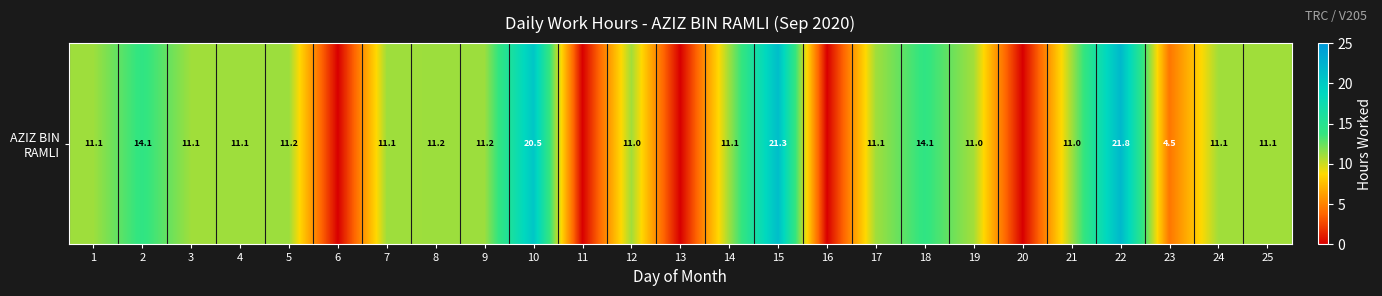

Which has a higher value, 10 or 14?

10